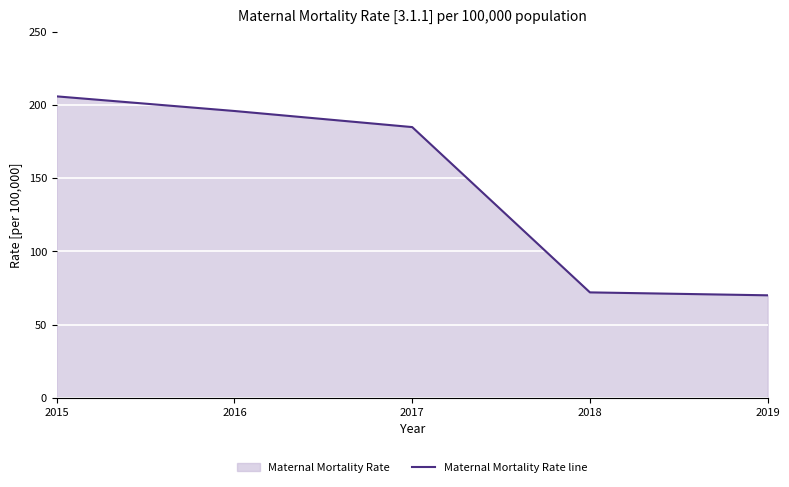

How many series are shown in this chart?

1